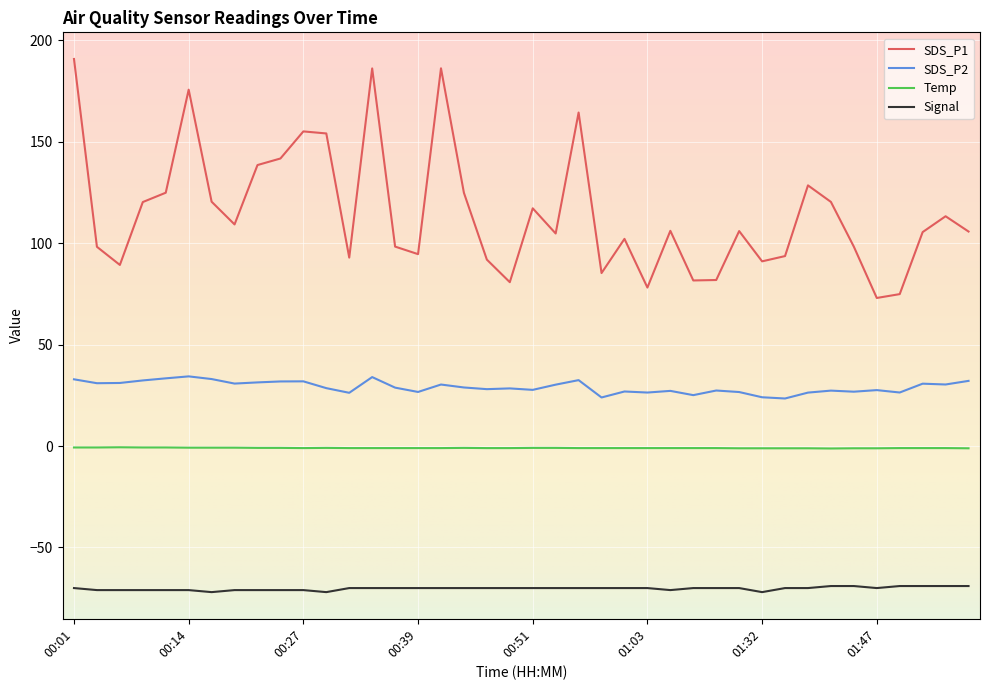

True or false: Temp has more than 1 interior local peaks.

True